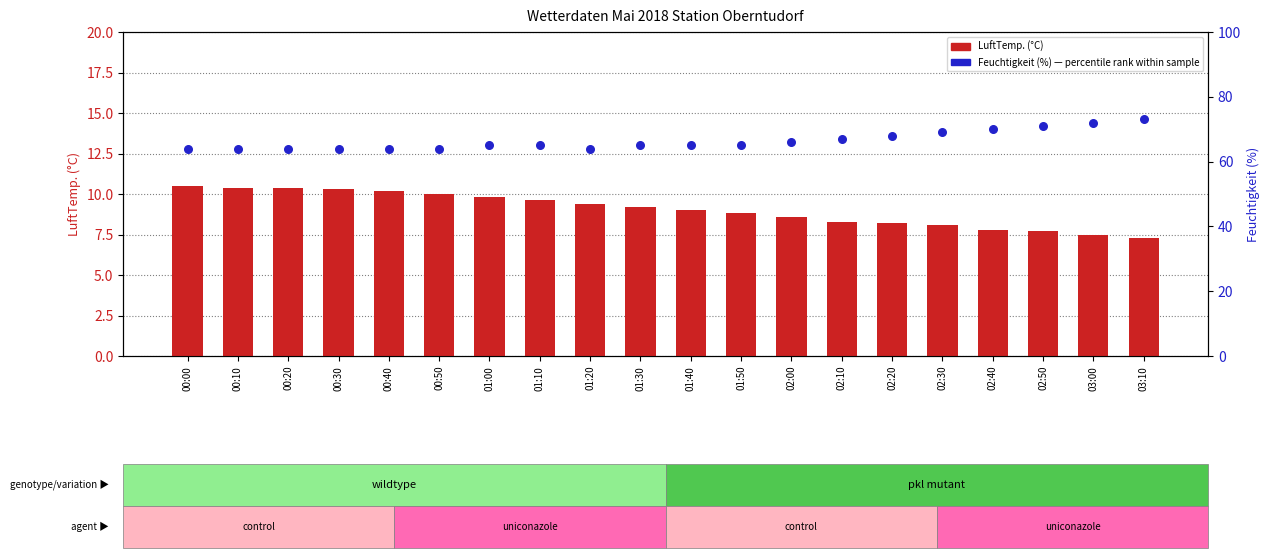

Is the value of LuftTemp. (count) at 02:00 greater than the value of Feuchtigkeit (percentile rank) at 01:00?

No